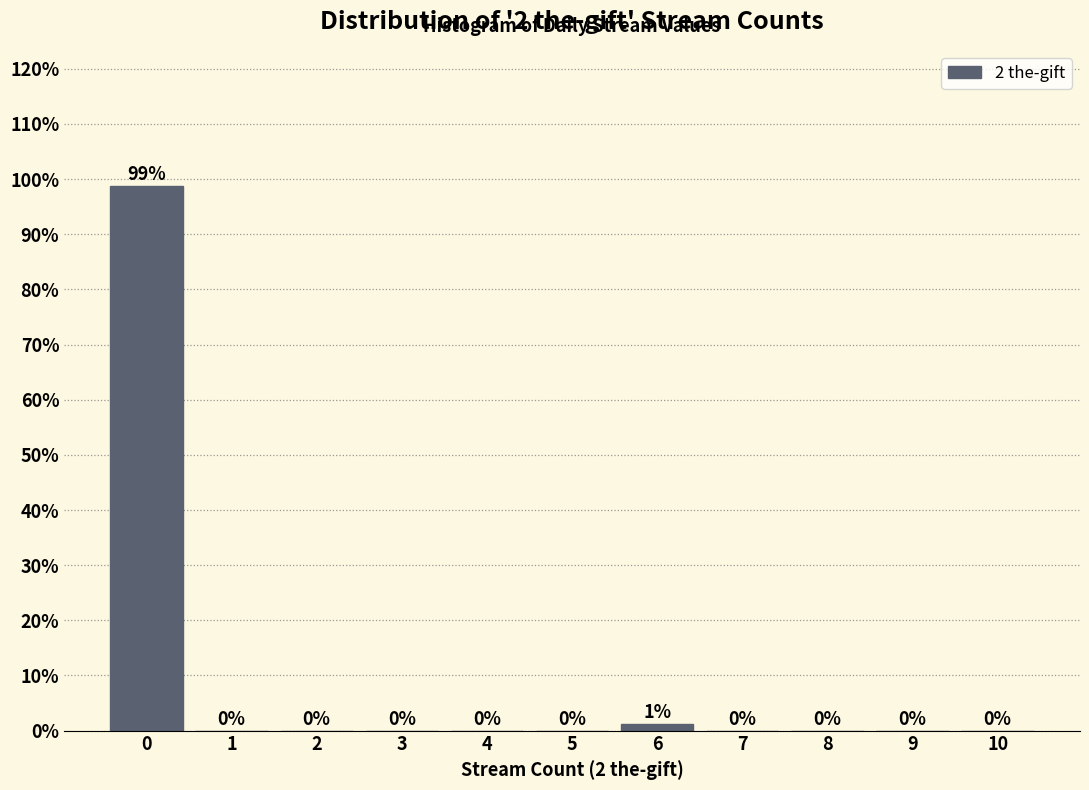

Is it true that the value at 8 is 0.0?

True